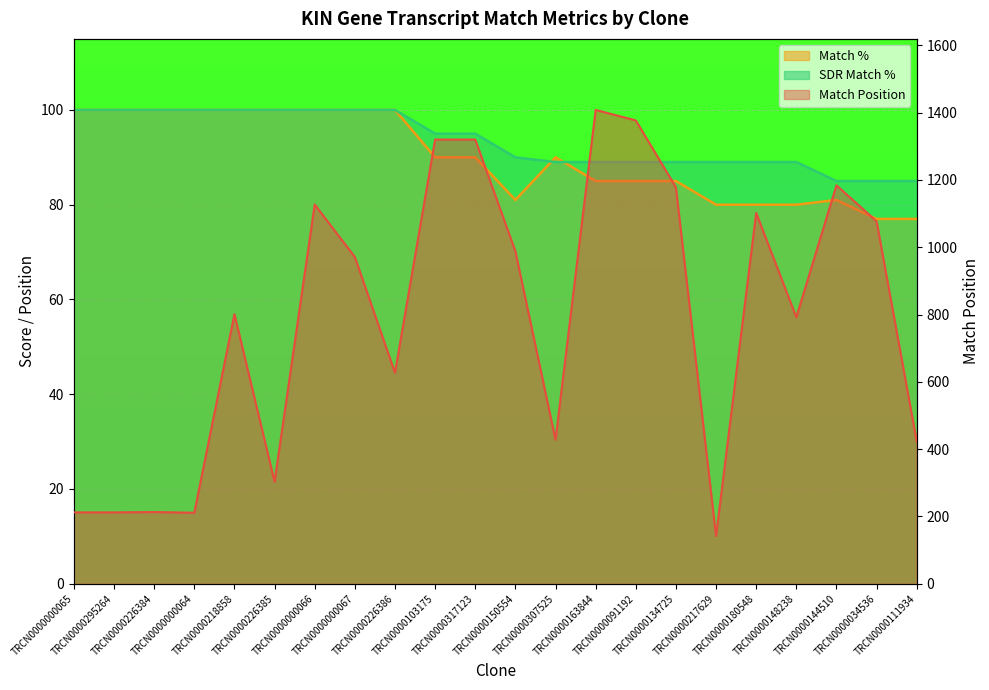

What is the difference between the SDR Match % values at TRCN0000217629 and TRCN0000000066?

11